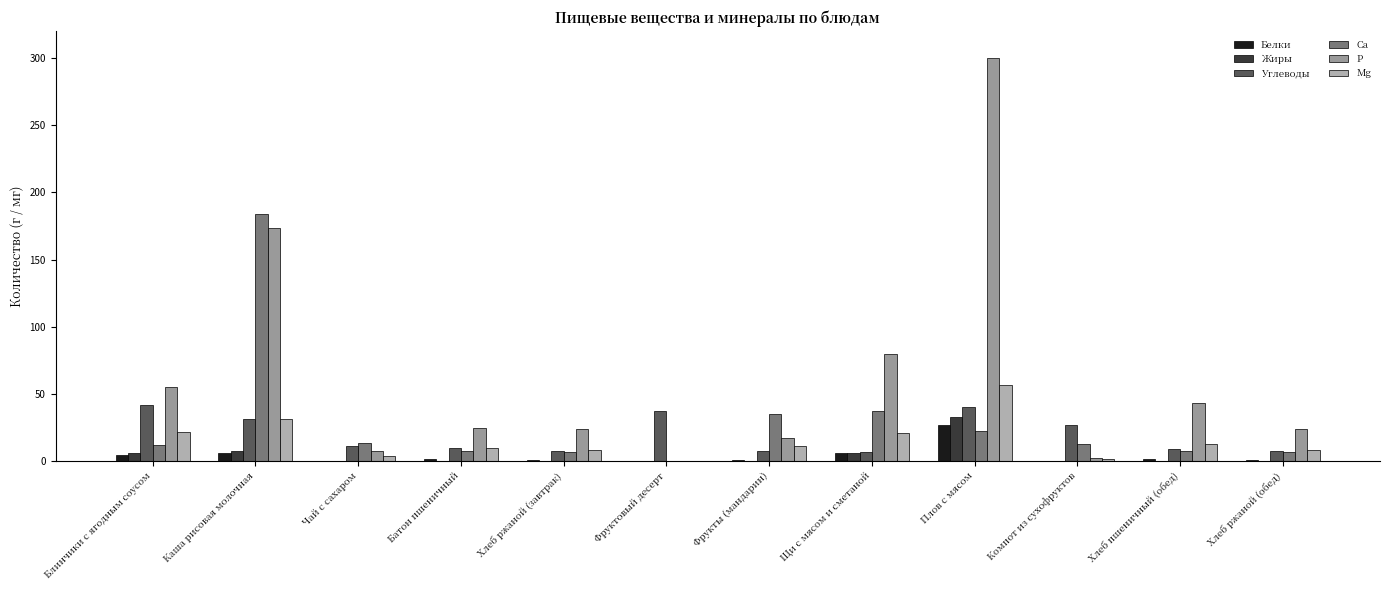

Reading left to right, transcribe all the data shown in this chart.

Белки: 4.4	6.3	0.2	1.4	1.1	0.0	0.8	6.0	26.9	0.4	1.4	1.1
Жиры: 6.3	7.2	0.0	0.1	0.2	0.0	0.2	6.3	33.2	0.0	0.1	0.2
Углеводы: 41.4	31.6	11.0	9.8	7.4	37.5	7.5	7.1	40.4	27.0	8.8	7.4
Ca: 12.0	184.2	13.6	7.5	6.8	0.0	35.0	37.1	22.6	12.8	7.4	6.8
P: 55.2	173.5	7.7	24.6	24.0	0.0	17.0	79.6	299.8	2.2	43.6	24.0
Mg: 21.8	31.7	4.1	9.9	8.2	0.0	11.0	21.2	56.5	1.8	13.0	8.2